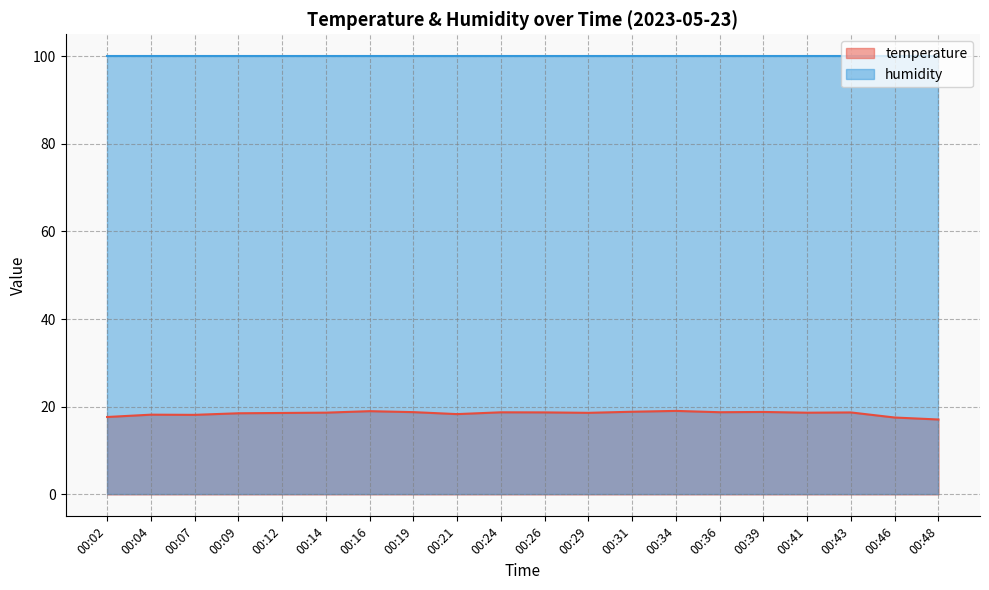

Which label corresponds to the largest value in the chart?

00:34